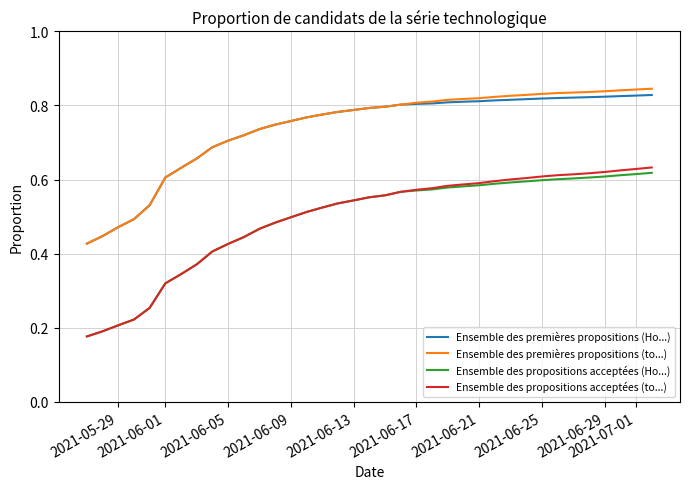

Which series has the largest range (max minus min)?

Ensemble des propositions acceptées (to...)